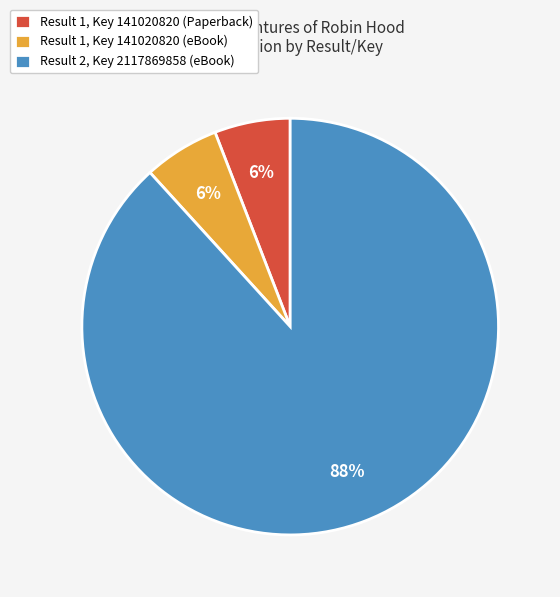

Is there any slice that represents more than half of the pie?

Yes